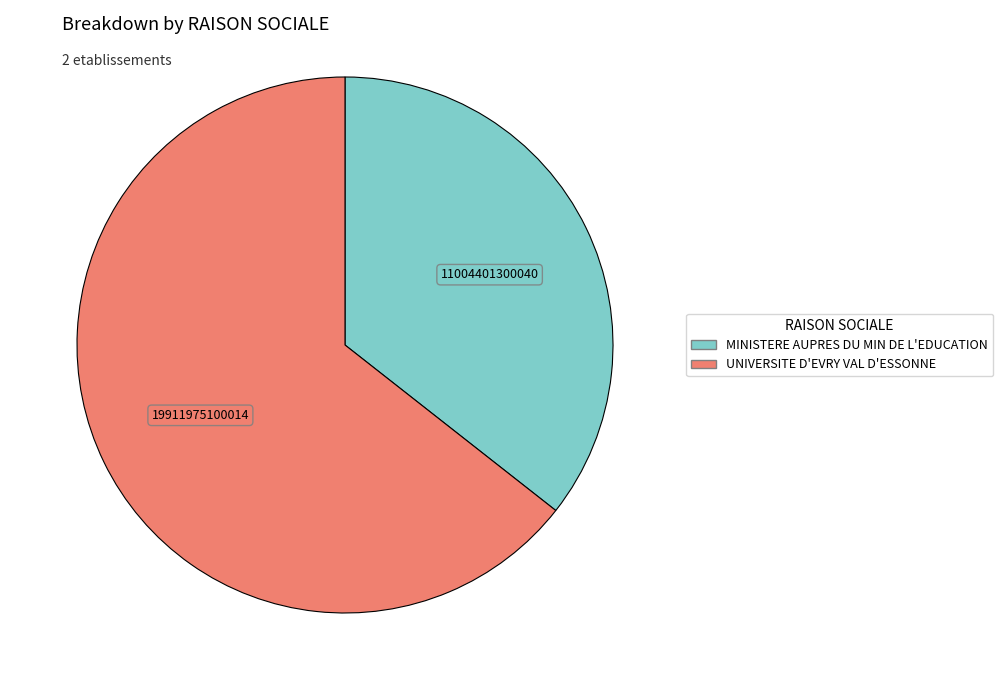

Do UNIVERSITE D'EVRY VAL D'ESSONNE and MINISTERE AUPRES DU MIN DE L'EDUCATION together represent more than half of the pie?

Yes